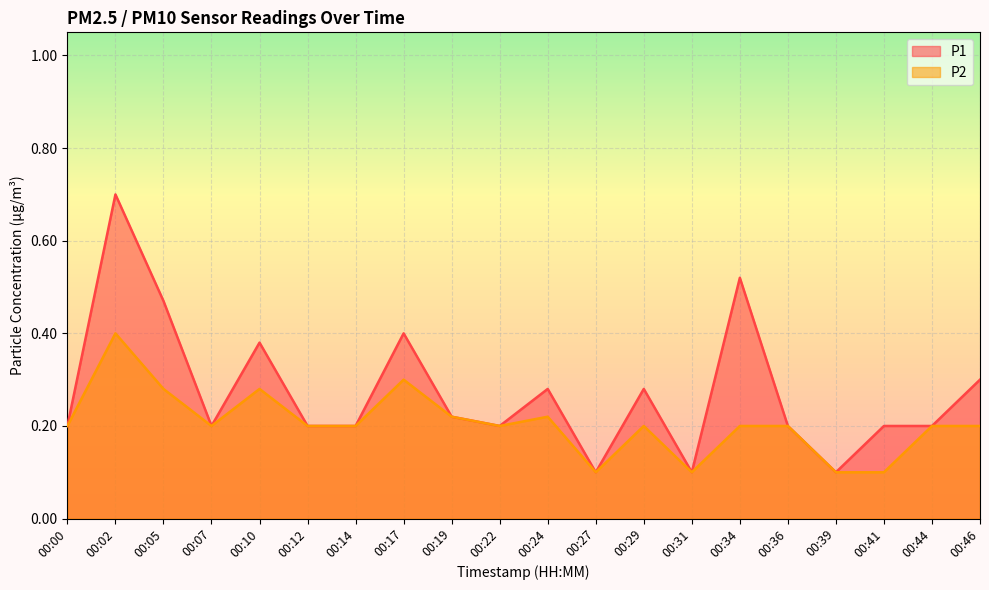

What is the maximum value for P2?

0.4